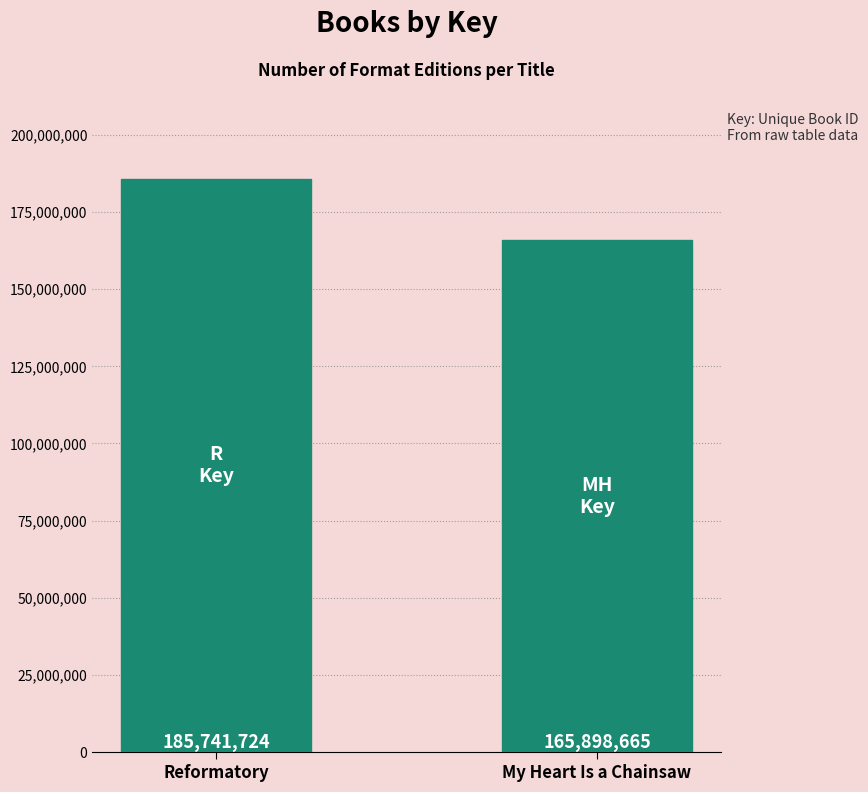

How many bars are there in total?

2